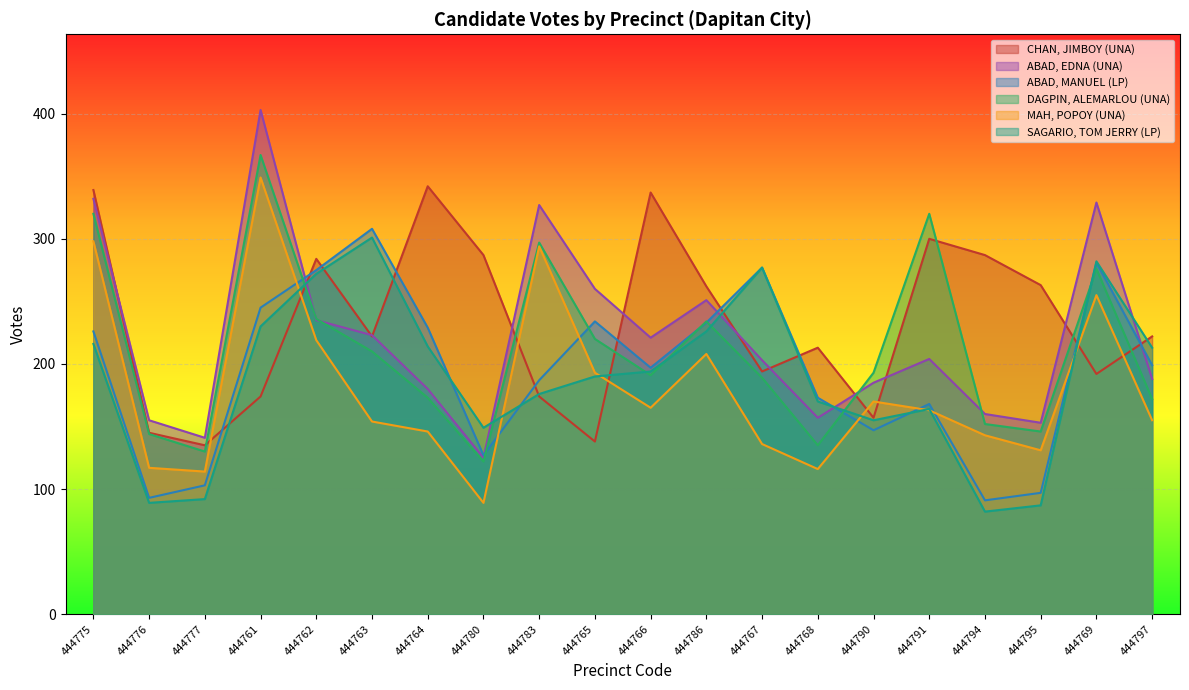

Which series has the widest spread of values?

ABAD, EDNA (UNA)